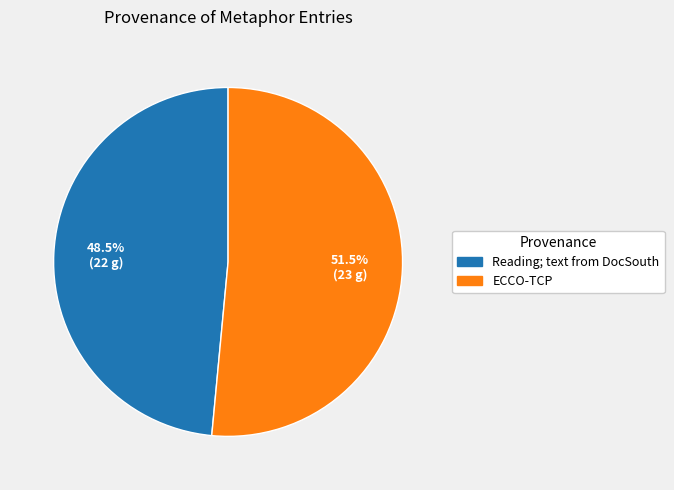

What is the smallest slice in the pie chart?

Reading; text from DocSouth